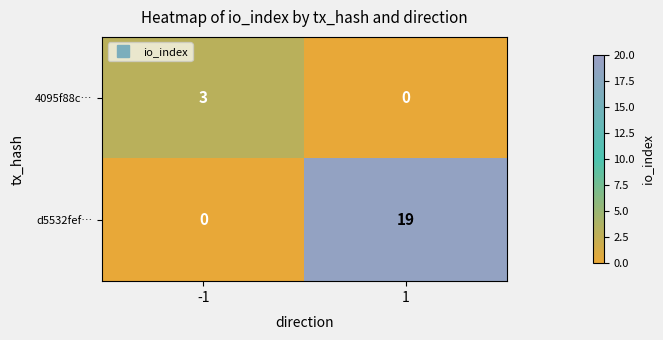

Count the number of categories in the chart.

2